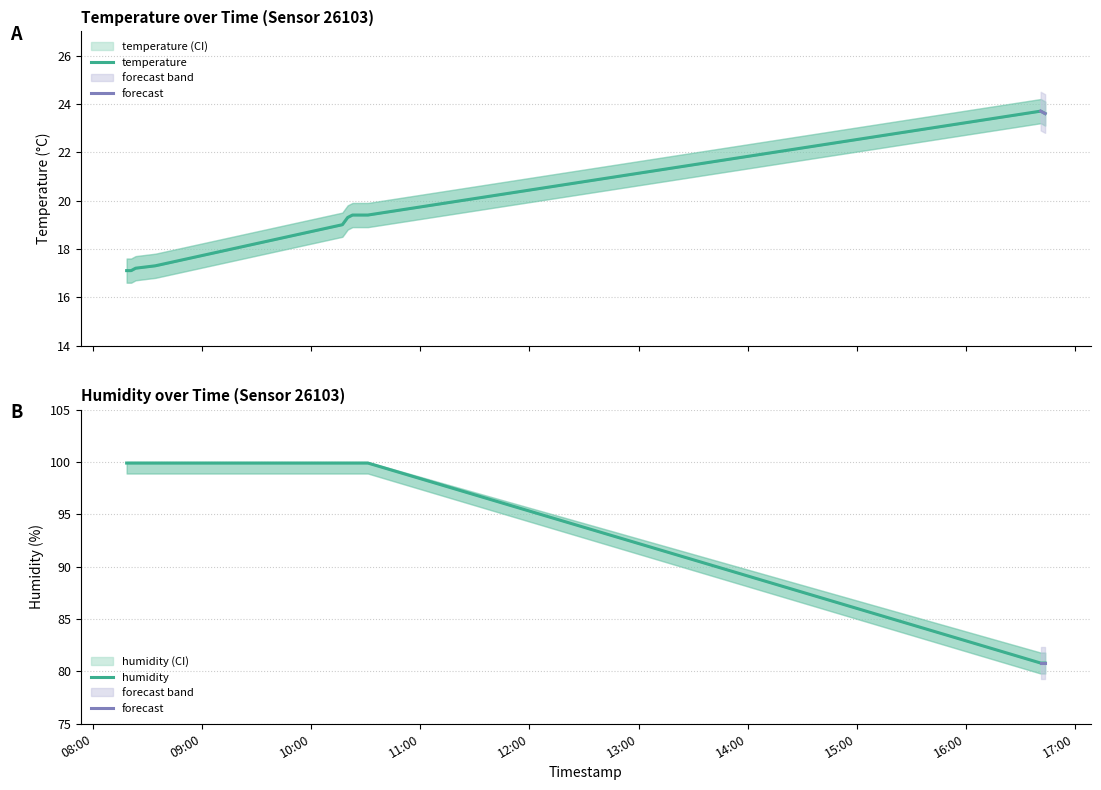

What position from the left is 2023-10-09T10:25:32?

8